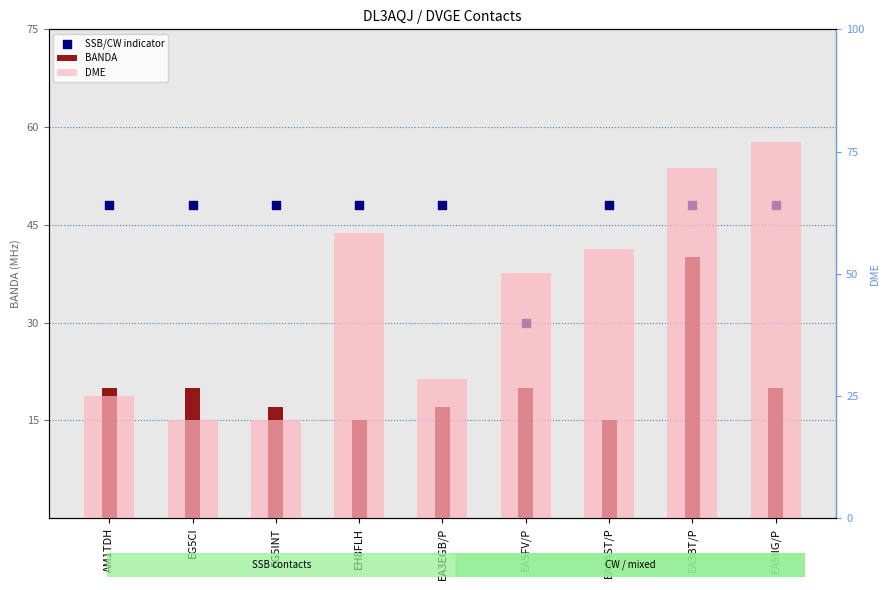

What are all the series names shown in the legend?

BANDA, SSB/CW indicator, DME